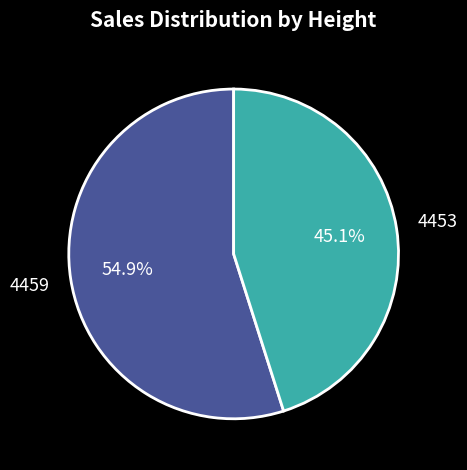

Which has a higher value, 4453 or 4459?

4459